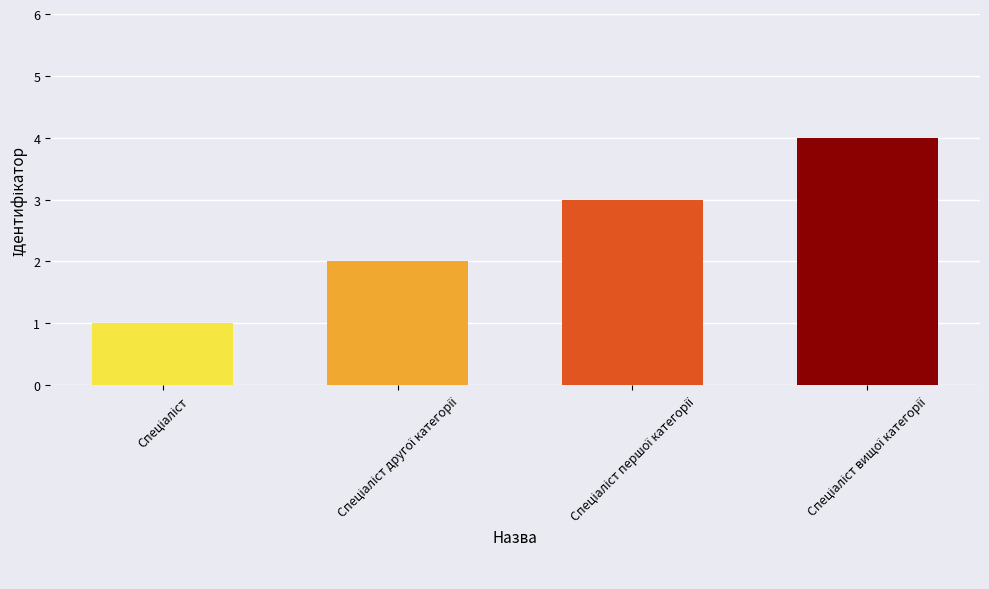

What is the difference between the maximum and minimum values?

3